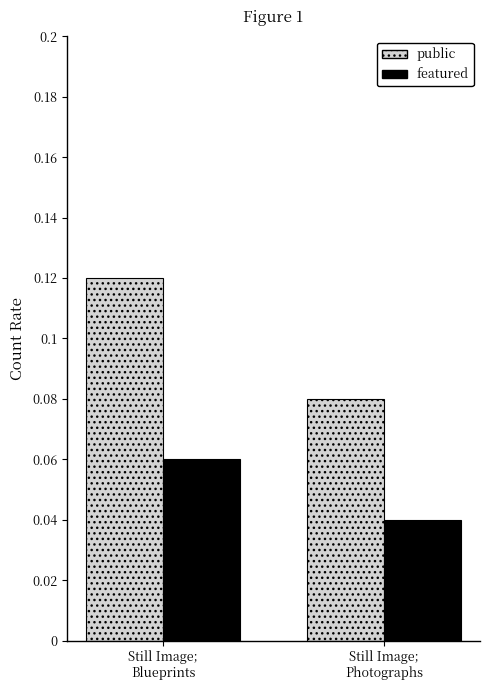

What is the total value across all series at Still Image;
Blueprints?

0.2